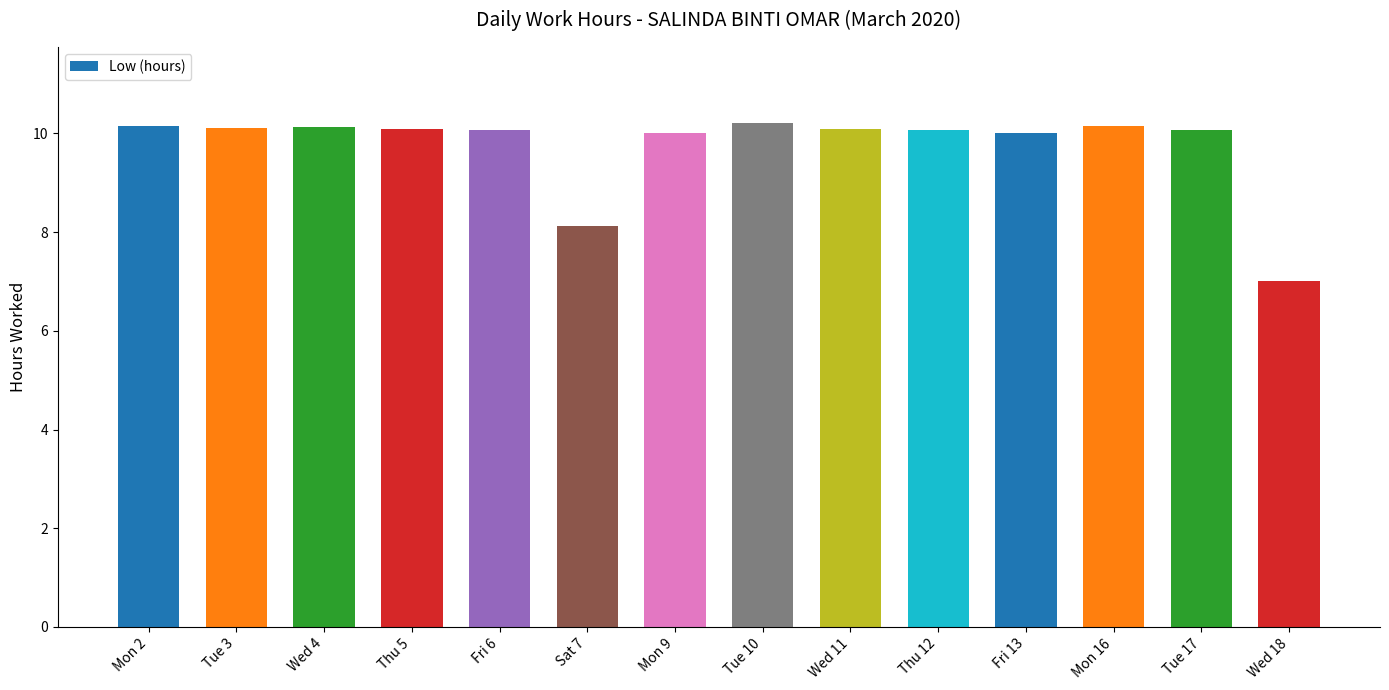

What is the difference between the maximum and minimum values?

3.2